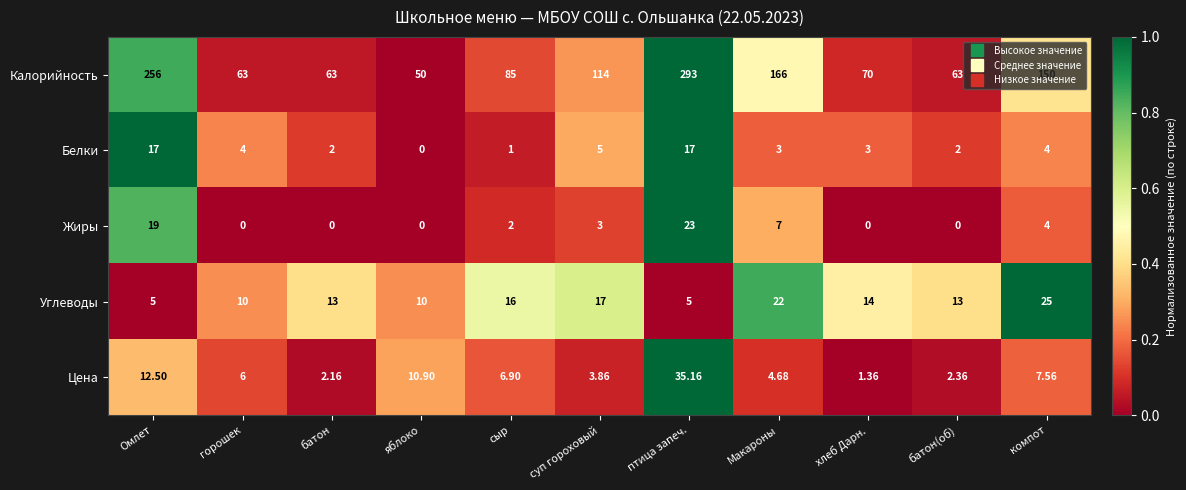

Between яблоко and батон(об), which series saw the biggest shift?

Калорийность